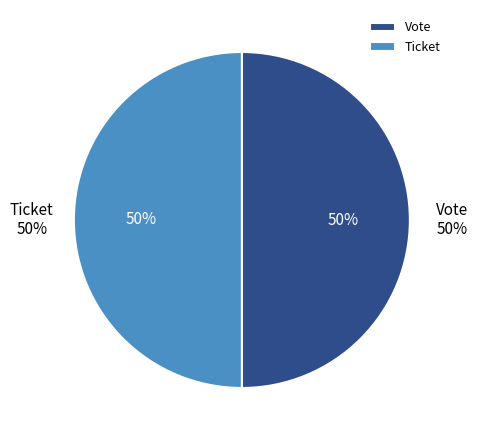

True or false: Ticket accounts for 1% of the total.

False